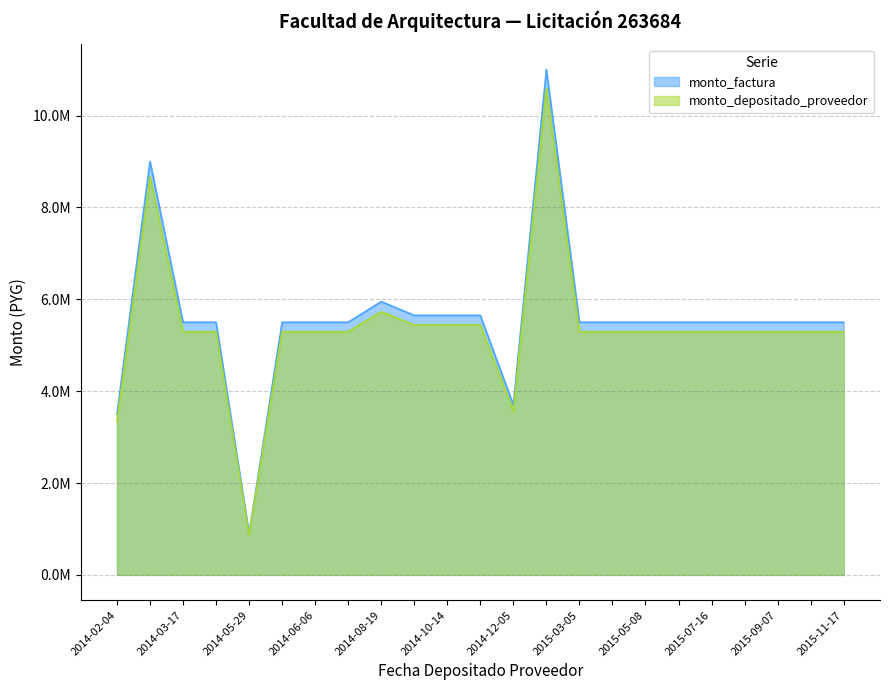

What is the greatest value displayed?

11000000